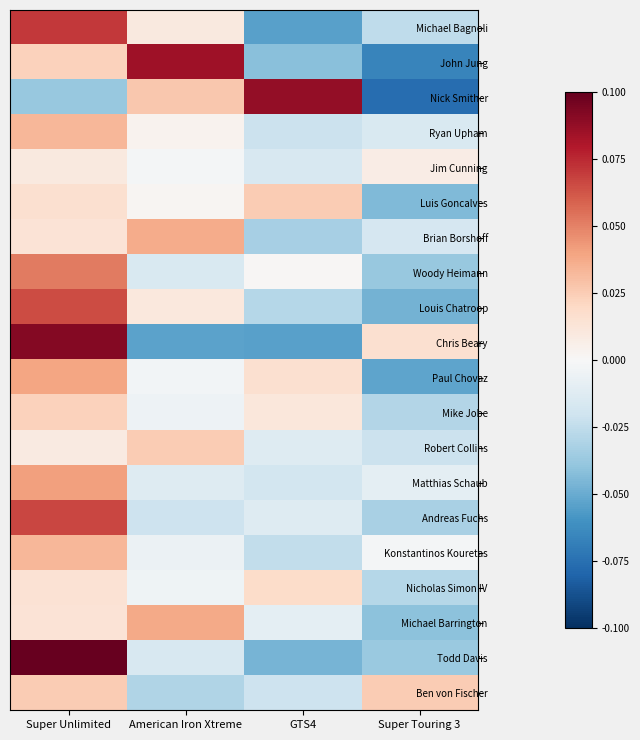

Reading right to left, extract all data points from this chart.

Michael Bagnoli: Super Touring 3=-0.0	GTS4=-0.0	American Iron Xtreme=0.0	Super Unlimited=0.0
John Jung: Super Touring 3=-0.0	GTS4=-0.0	American Iron Xtreme=0.0	Super Unlimited=0.0
Nick Smither: Super Touring 3=-0.0	GTS4=0.0	American Iron Xtreme=0.0	Super Unlimited=-0.0
Ryan Upham: Super Touring 3=-0.0	GTS4=-0.0	American Iron Xtreme=0.0	Super Unlimited=0.0
Jim Cunning: Super Touring 3=0.0	GTS4=-0.0	American Iron Xtreme=-0.0	Super Unlimited=0.0
Luis Goncalves: Super Touring 3=-0.0	GTS4=0.0	American Iron Xtreme=0.0	Super Unlimited=0.0
Brian Borshoff: Super Touring 3=-0.0	GTS4=-0.0	American Iron Xtreme=0.0	Super Unlimited=0.0
Woody Heimann: Super Touring 3=-0.0	GTS4=0.0	American Iron Xtreme=-0.0	Super Unlimited=0.0
Louis Chatroop: Super Touring 3=-0.0	GTS4=-0.0	American Iron Xtreme=0.0	Super Unlimited=0.0
Chris Beary: Super Touring 3=0.0	GTS4=-0.0	American Iron Xtreme=-0.0	Super Unlimited=0.0
Paul Chovaz: Super Touring 3=-0.0	GTS4=0.0	American Iron Xtreme=-0.0	Super Unlimited=0.0
Mike Jobe: Super Touring 3=-0.0	GTS4=0.0	American Iron Xtreme=-0.0	Super Unlimited=0.0
Robert Collins: Super Touring 3=-0.0	GTS4=-0.0	American Iron Xtreme=0.0	Super Unlimited=0.0
Matthias Schaub: Super Touring 3=-0.0	GTS4=-0.0	American Iron Xtreme=-0.0	Super Unlimited=0.0
Andreas Fuchs: Super Touring 3=-0.0	GTS4=-0.0	American Iron Xtreme=-0.0	Super Unlimited=0.0
Konstantinos Kouretas: Super Touring 3=-0.0	GTS4=-0.0	American Iron Xtreme=-0.0	Super Unlimited=0.0
Nicholas Simon IV: Super Touring 3=-0.0	GTS4=0.0	American Iron Xtreme=-0.0	Super Unlimited=0.0
Michael Barrington: Super Touring 3=-0.0	GTS4=-0.0	American Iron Xtreme=0.0	Super Unlimited=0.0
Todd Davis: Super Touring 3=-0.0	GTS4=-0.0	American Iron Xtreme=-0.0	Super Unlimited=0.1
Ben von Fischer: Super Touring 3=0.0	GTS4=-0.0	American Iron Xtreme=-0.0	Super Unlimited=0.0